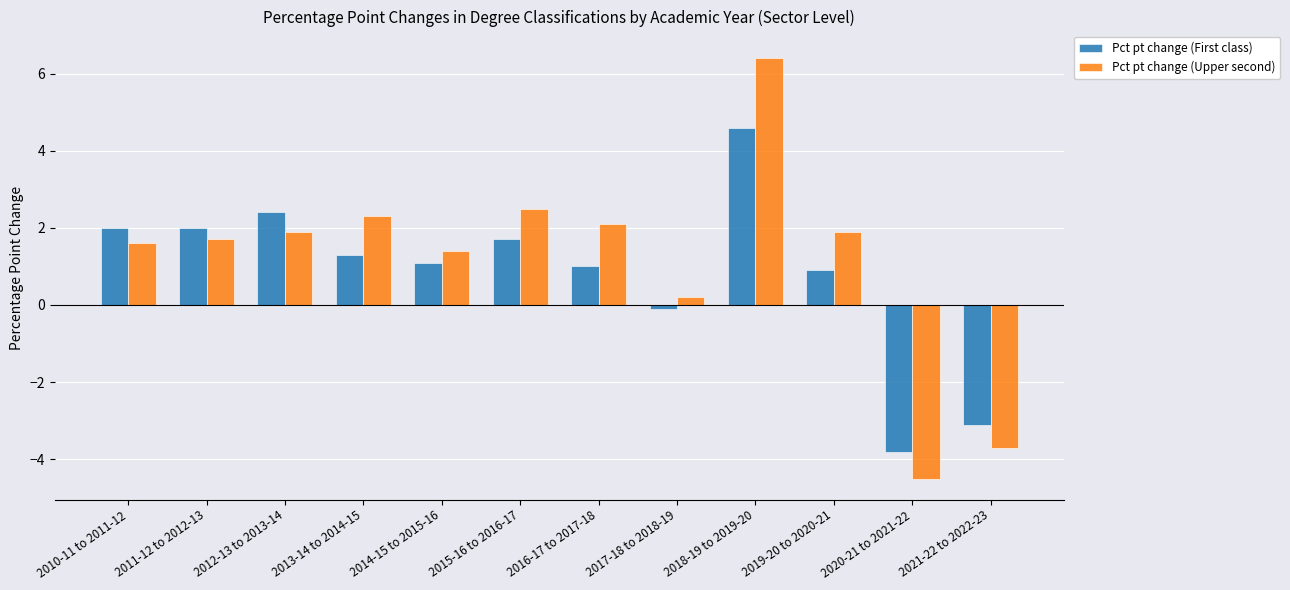

True or false: Pct pt change (Upper second) has a value of 1.4 at 2014-15 to 2015-16.

True